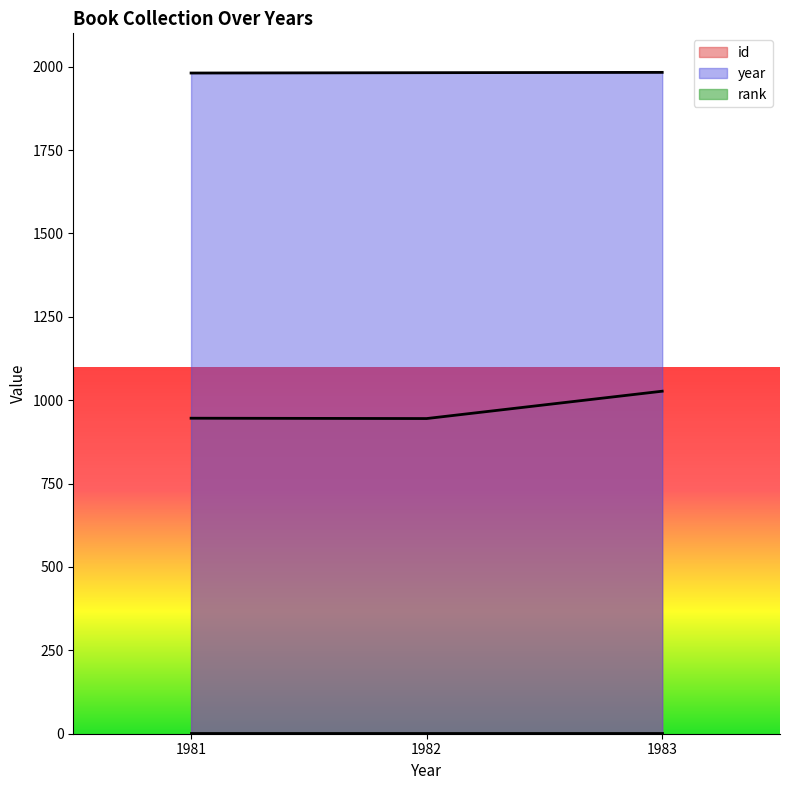

What is the average value of the year series?

1982